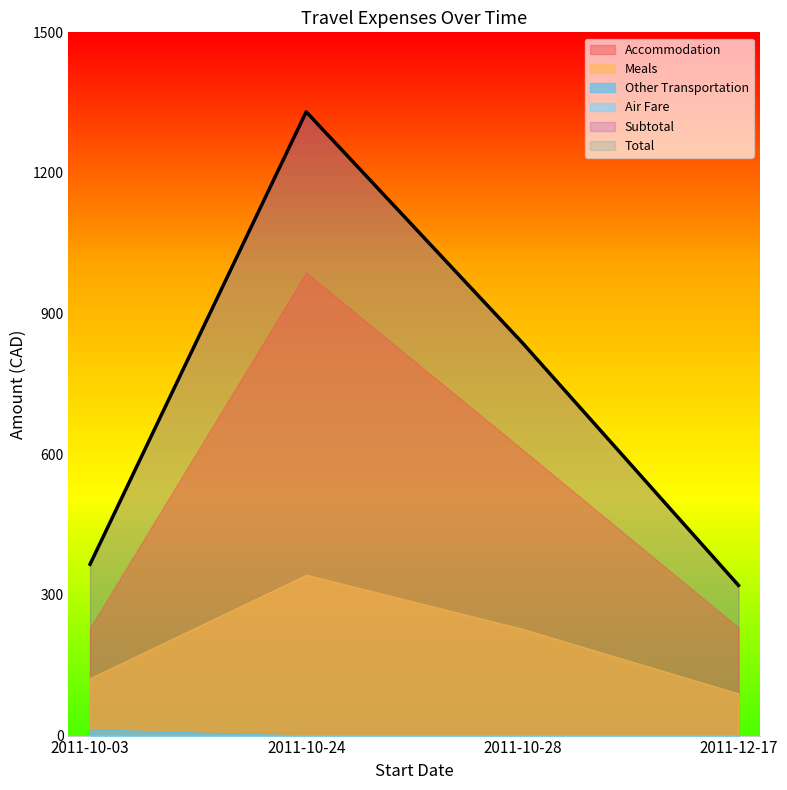

True or false: Air Fare has a value of 0.0 at 2011-12-17.

True